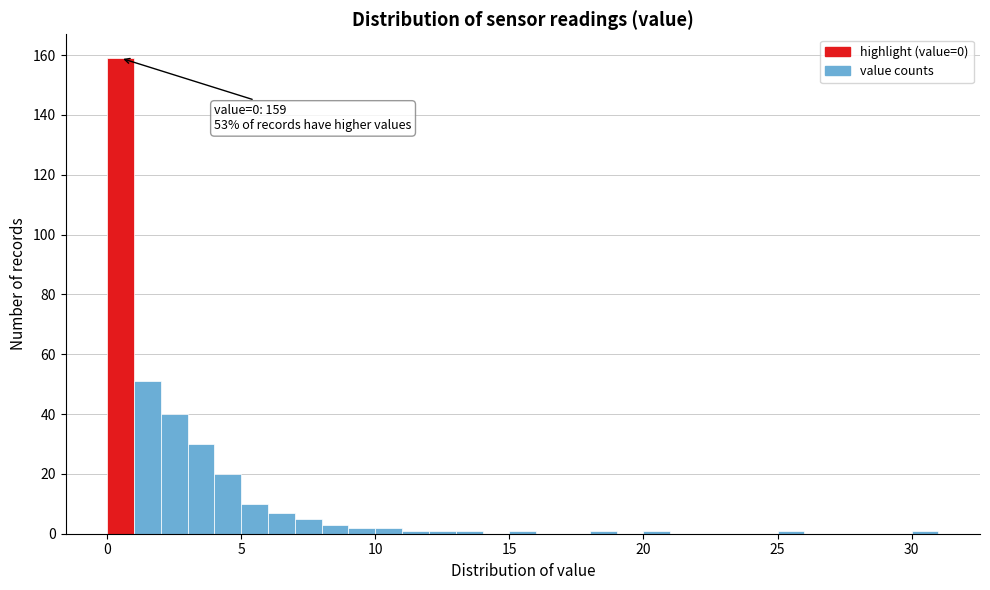

Read against the x-axis, roughly where is the centre of the tallest bar?

0.5